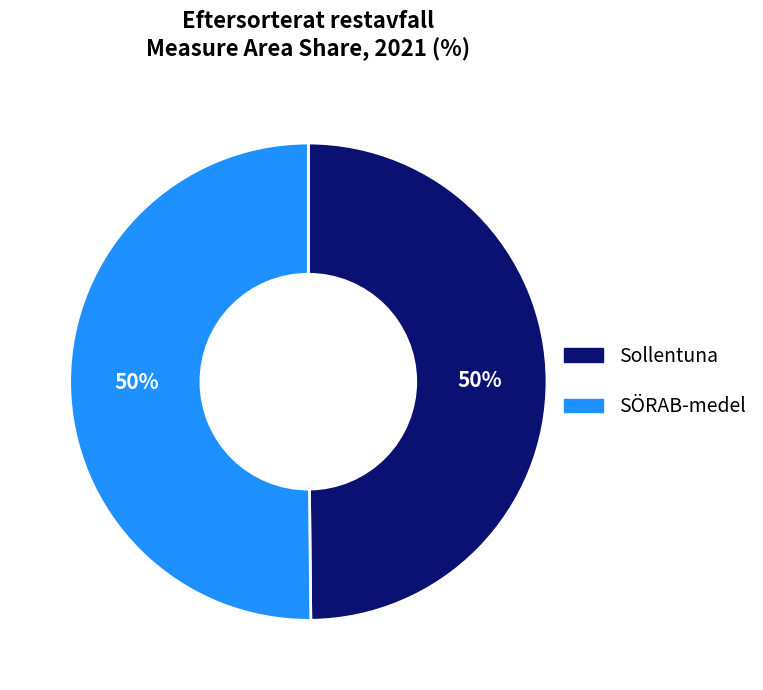

To the nearest percent, what portion does SÖRAB-medel represent?

50%